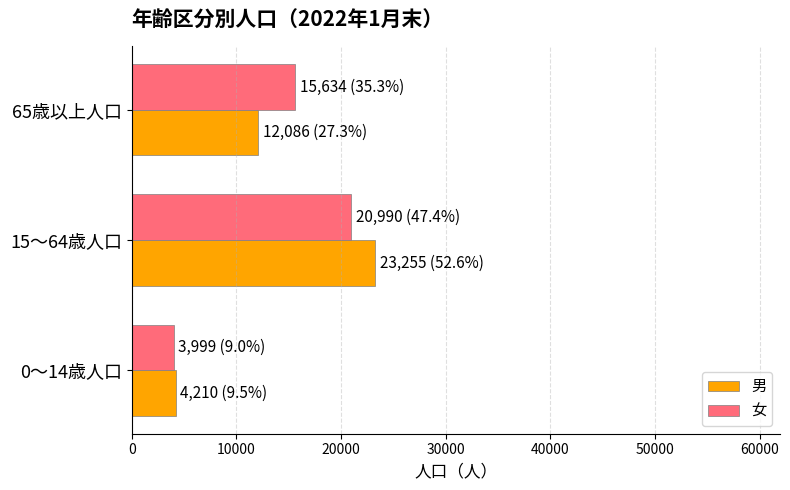

What is the difference between the maximum and minimum values in the 男 series?

19045